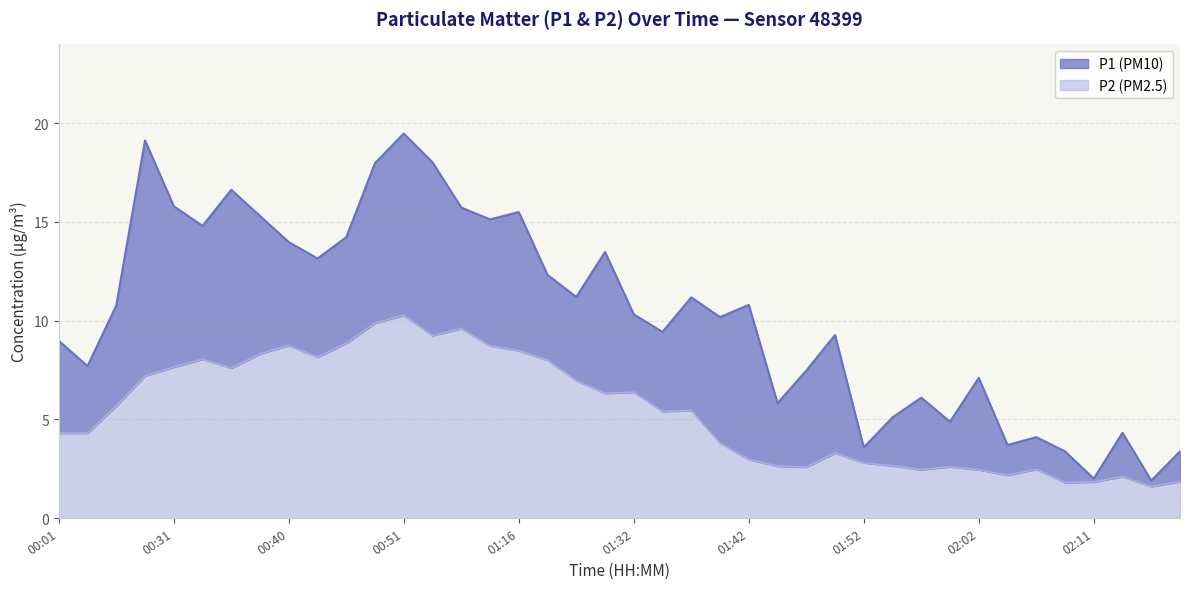

What are all the series names shown in the legend?

P1, P2